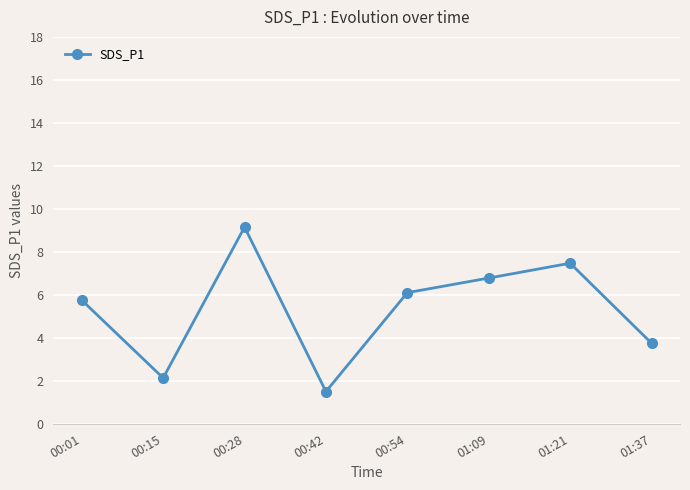

Reading left to right, what are all the values shown in this chart?

5.8	2.1	9.2	1.5	6.1	6.8	7.5	3.8